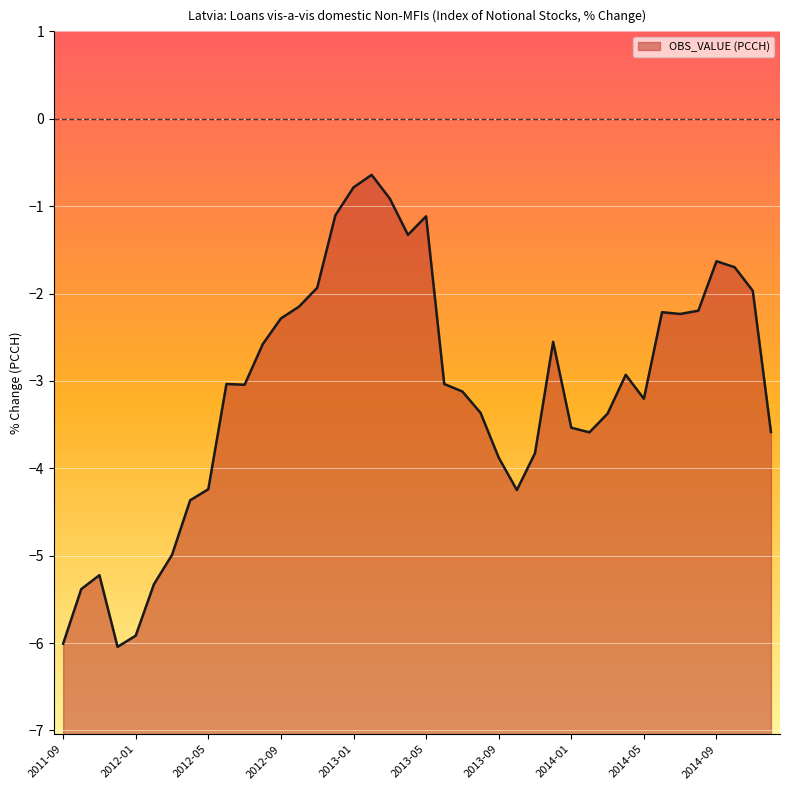

Reading left to right, extract all data points from this chart.

2011-09=-6.0	2011-10=-5.4	2011-11=-5.2	2011-12=-6.0	2012-01=-5.9	2012-02=-5.3	2012-03=-5.0	2012-04=-4.4	2012-05=-4.2	2012-06=-3.0	2012-07=-3.0	2012-08=-2.6	2012-09=-2.3	2012-10=-2.1	2012-11=-1.9	2012-12=-1.1	2013-01=-0.8	2013-02=-0.6	2013-03=-0.9	2013-04=-1.3	2013-05=-1.1	2013-06=-3.0	2013-07=-3.1	2013-08=-3.4	2013-09=-3.9	2013-10=-4.2	2013-11=-3.8	2013-12=-2.6	2014-01=-3.5	2014-02=-3.6	2014-03=-3.4	2014-04=-2.9	2014-05=-3.2	2014-06=-2.2	2014-07=-2.2	2014-08=-2.2	2014-09=-1.6	2014-10=-1.7	2014-11=-2.0	2014-12=-3.6